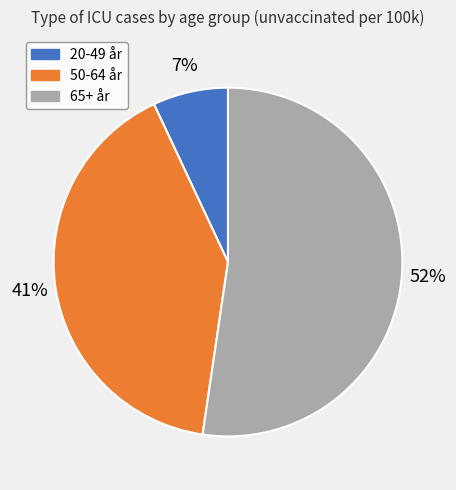

To the nearest percent, what percentage of the pie is 50-64 år?

41%